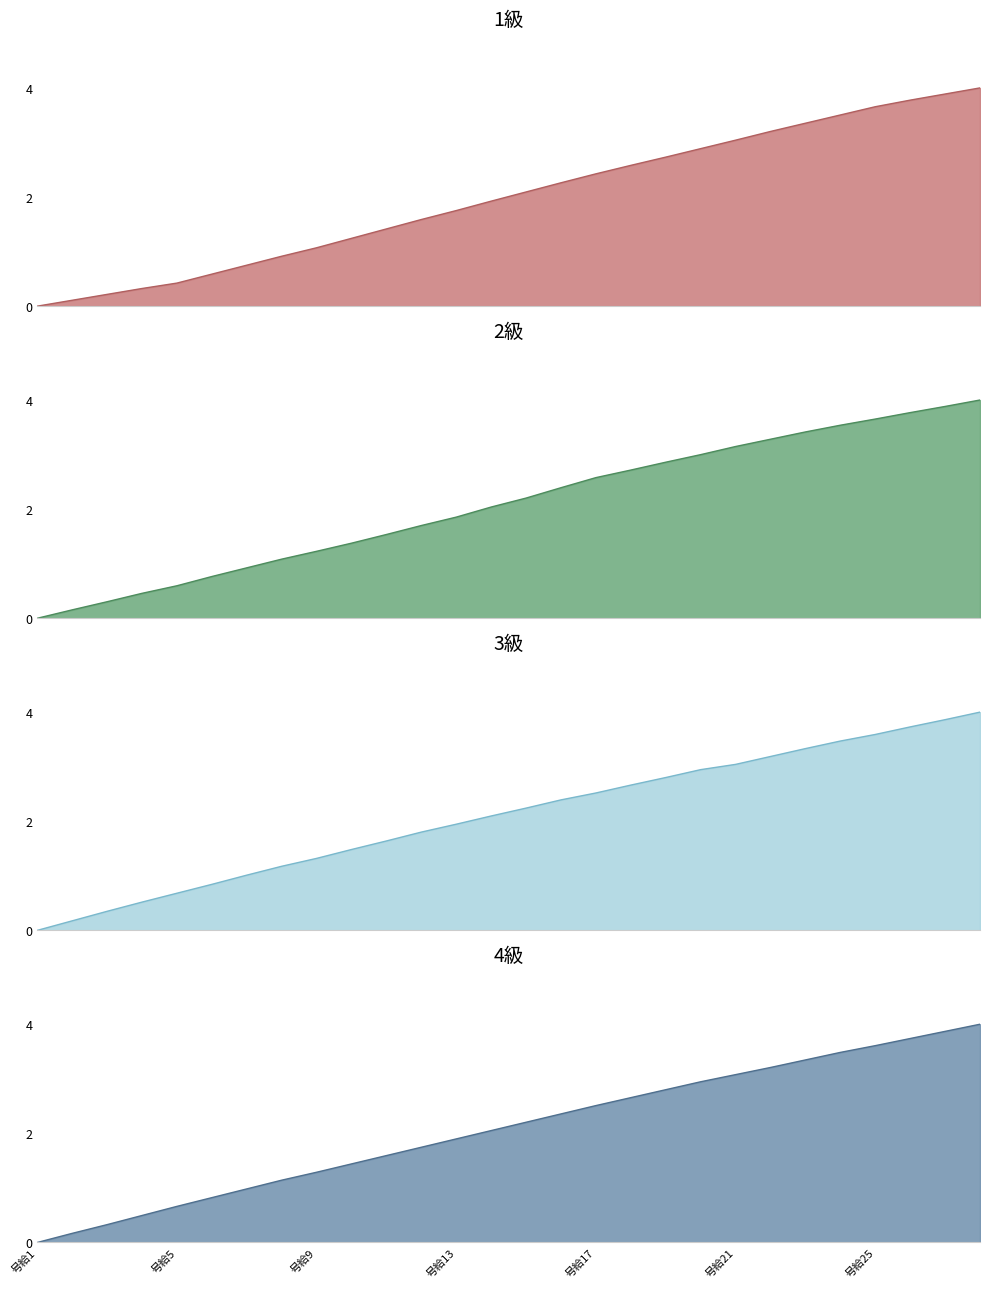

How many data points in 4級 are above 2?

15